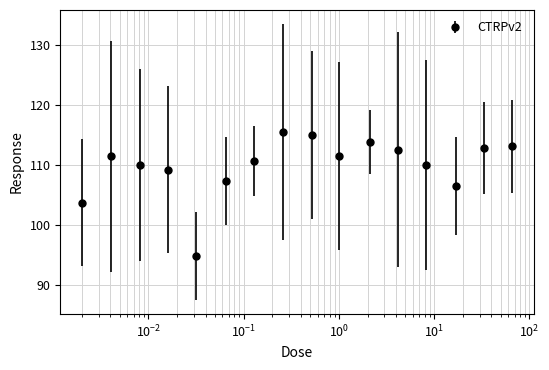

What is the value of the 6th point from the left?

107.4